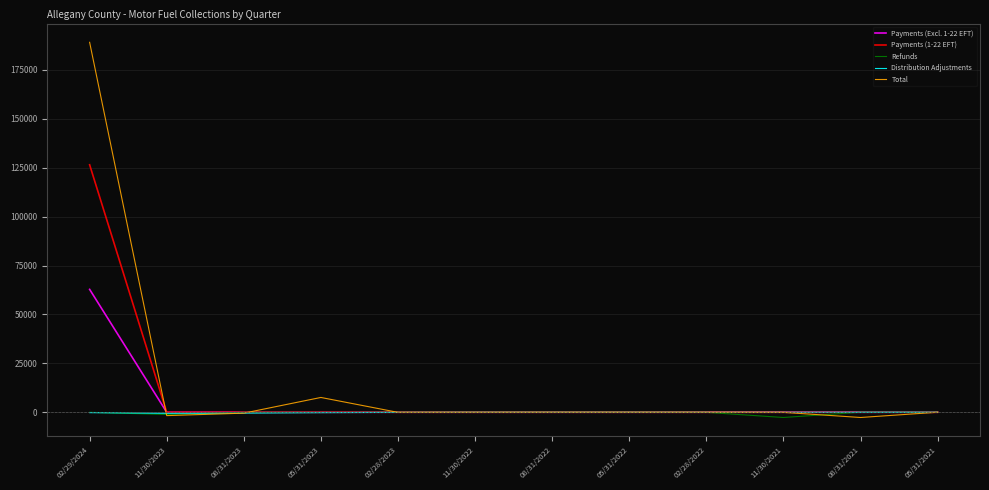

Which label corresponds to the largest value in the chart?

02/29/2024